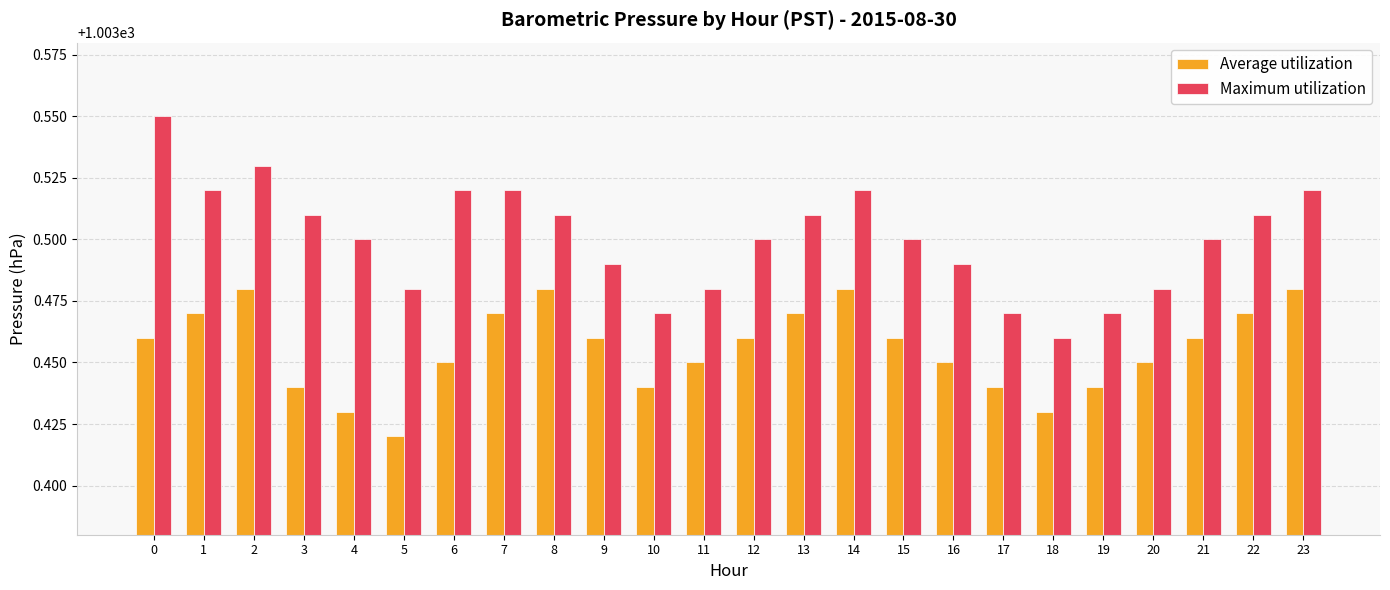

Rank the series by their maximum value, from highest to lowest.

Maximum utilization, Average utilization